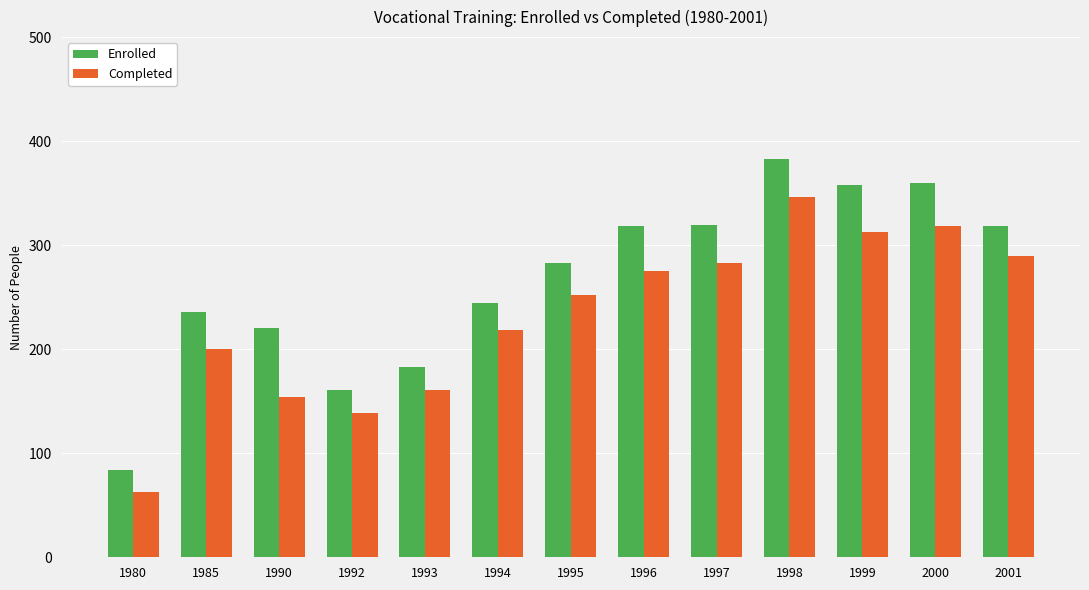

At 2001, list the series in order from largest to smallest.

Enrolled, Completed